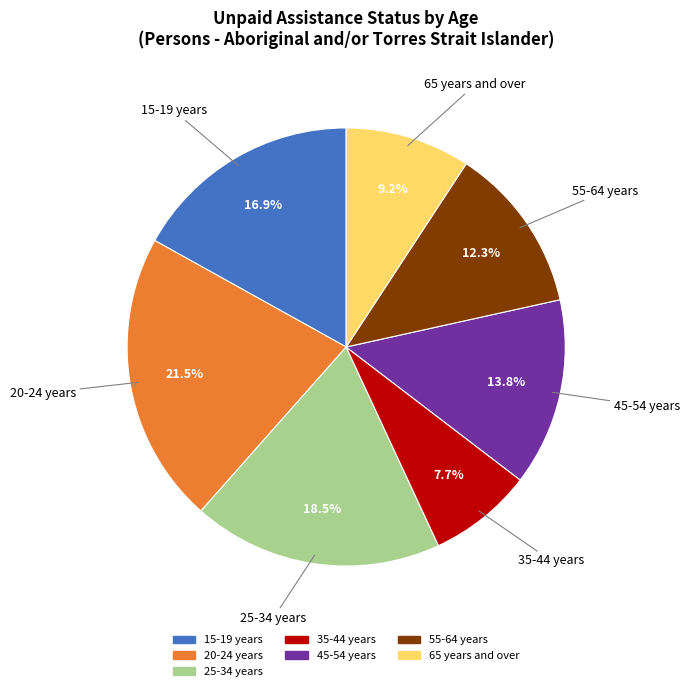

To the nearest percent, what is the average slice percentage?

14%